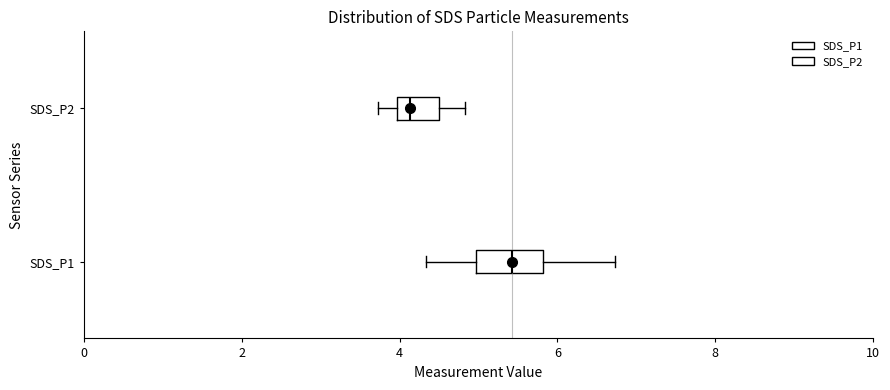

Which box's median line is the furthest to the left?

SDS_P2